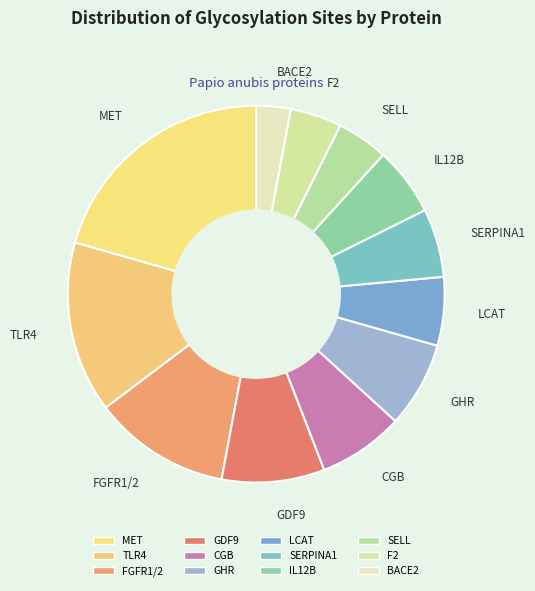

How many segments does this pie chart have?

12